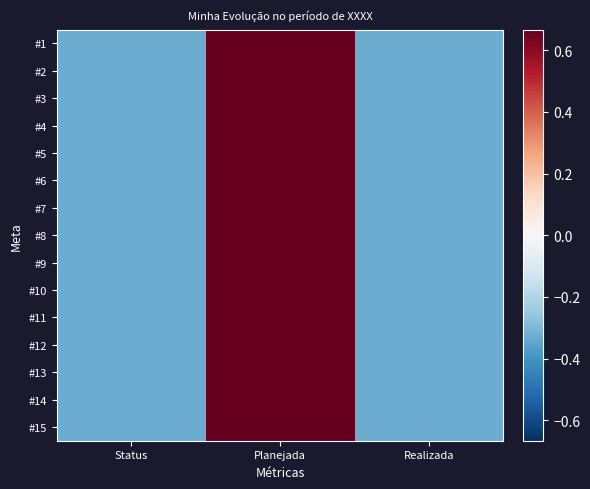

Reading right to left, what are all the values shown in this chart?

#1: Realizada=-0.3	Planejada=0.7	Status=-0.3
#2: Realizada=-0.3	Planejada=0.7	Status=-0.3
#3: Realizada=-0.3	Planejada=0.7	Status=-0.3
#4: Realizada=-0.3	Planejada=0.7	Status=-0.3
#5: Realizada=-0.3	Planejada=0.7	Status=-0.3
#6: Realizada=-0.3	Planejada=0.7	Status=-0.3
#7: Realizada=-0.3	Planejada=0.7	Status=-0.3
#8: Realizada=-0.3	Planejada=0.7	Status=-0.3
#9: Realizada=-0.3	Planejada=0.7	Status=-0.3
#10: Realizada=-0.3	Planejada=0.7	Status=-0.3
#11: Realizada=-0.3	Planejada=0.7	Status=-0.3
#12: Realizada=-0.3	Planejada=0.7	Status=-0.3
#13: Realizada=-0.3	Planejada=0.7	Status=-0.3
#14: Realizada=-0.3	Planejada=0.7	Status=-0.3
#15: Realizada=-0.3	Planejada=0.7	Status=-0.3